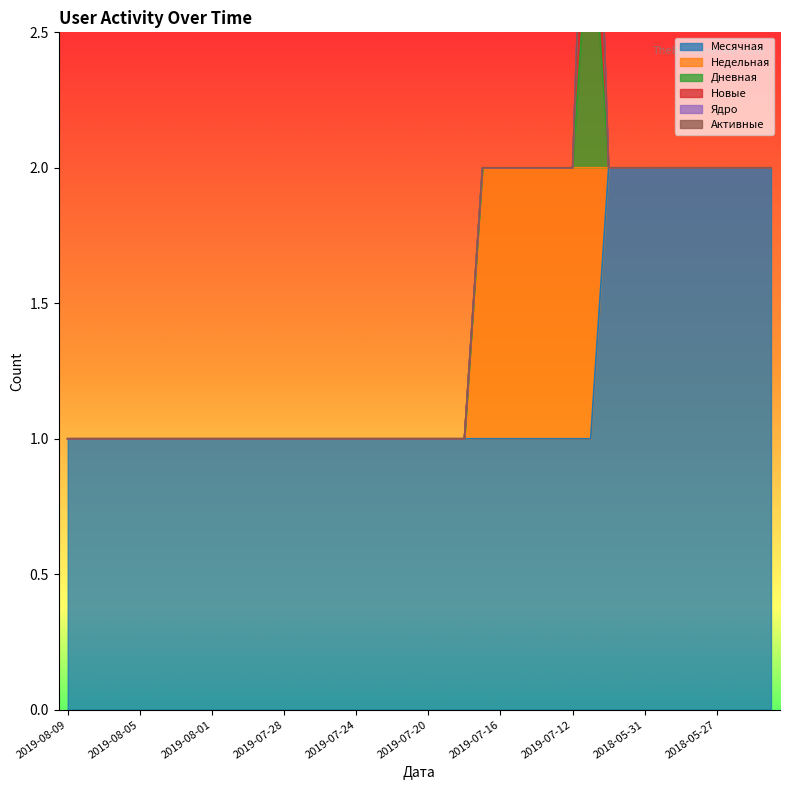

Reading left to right, what are all the values shown in this chart?

Месячная: 2019-08-09=1	2019-08-08=1	2019-08-07=1	2019-08-06=1	2019-08-05=1	2019-08-04=1	2019-08-03=1	2019-08-02=1	2019-08-01=1	2019-07-31=1	2019-07-30=1	2019-07-29=1	2019-07-28=1	2019-07-27=1	2019-07-26=1	2019-07-25=1	2019-07-24=1	2019-07-23=1	2019-07-22=1	2019-07-21=1	2019-07-20=1	2019-07-19=1	2019-07-18=1	2019-07-17=1	2019-07-16=1	2019-07-15=1	2019-07-14=1	2019-07-13=1	2019-07-12=1	2019-07-11=1	2018-06-02=2	2018-06-01=2	2018-05-31=2	2018-05-30=2	2018-05-29=2	2018-05-28=2	2018-05-27=2	2018-05-26=2	2018-05-25=2	2018-05-24=2
Недельная: 2019-08-09=0	2019-08-08=0	2019-08-07=0	2019-08-06=0	2019-08-05=0	2019-08-04=0	2019-08-03=0	2019-08-02=0	2019-08-01=0	2019-07-31=0	2019-07-30=0	2019-07-29=0	2019-07-28=0	2019-07-27=0	2019-07-26=0	2019-07-25=0	2019-07-24=0	2019-07-23=0	2019-07-22=0	2019-07-21=0	2019-07-20=0	2019-07-19=0	2019-07-18=0	2019-07-17=1	2019-07-16=1	2019-07-15=1	2019-07-14=1	2019-07-13=1	2019-07-12=1	2019-07-11=1	2018-06-02=0	2018-06-01=0	2018-05-31=0	2018-05-30=0	2018-05-29=0	2018-05-28=0	2018-05-27=0	2018-05-26=0	2018-05-25=0	2018-05-24=0
Дневная: 2019-08-09=0	2019-08-08=0	2019-08-07=0	2019-08-06=0	2019-08-05=0	2019-08-04=0	2019-08-03=0	2019-08-02=0	2019-08-01=0	2019-07-31=0	2019-07-30=0	2019-07-29=0	2019-07-28=0	2019-07-27=0	2019-07-26=0	2019-07-25=0	2019-07-24=0	2019-07-23=0	2019-07-22=0	2019-07-21=0	2019-07-20=0	2019-07-19=0	2019-07-18=0	2019-07-17=0	2019-07-16=0	2019-07-15=0	2019-07-14=0	2019-07-13=0	2019-07-12=0	2019-07-11=1	2018-06-02=0	2018-06-01=0	2018-05-31=0	2018-05-30=0	2018-05-29=0	2018-05-28=0	2018-05-27=0	2018-05-26=0	2018-05-25=0	2018-05-24=0
Новые: 2019-08-09=0	2019-08-08=0	2019-08-07=0	2019-08-06=0	2019-08-05=0	2019-08-04=0	2019-08-03=0	2019-08-02=0	2019-08-01=0	2019-07-31=0	2019-07-30=0	2019-07-29=0	2019-07-28=0	2019-07-27=0	2019-07-26=0	2019-07-25=0	2019-07-24=0	2019-07-23=0	2019-07-22=0	2019-07-21=0	2019-07-20=0	2019-07-19=0	2019-07-18=0	2019-07-17=0	2019-07-16=0	2019-07-15=0	2019-07-14=0	2019-07-13=0	2019-07-12=0	2019-07-11=1	2018-06-02=0	2018-06-01=0	2018-05-31=0	2018-05-30=0	2018-05-29=0	2018-05-28=0	2018-05-27=0	2018-05-26=0	2018-05-25=0	2018-05-24=0
Ядро: 2019-08-09=0	2019-08-08=0	2019-08-07=0	2019-08-06=0	2019-08-05=0	2019-08-04=0	2019-08-03=0	2019-08-02=0	2019-08-01=0	2019-07-31=0	2019-07-30=0	2019-07-29=0	2019-07-28=0	2019-07-27=0	2019-07-26=0	2019-07-25=0	2019-07-24=0	2019-07-23=0	2019-07-22=0	2019-07-21=0	2019-07-20=0	2019-07-19=0	2019-07-18=0	2019-07-17=0	2019-07-16=0	2019-07-15=0	2019-07-14=0	2019-07-13=0	2019-07-12=0	2019-07-11=0	2018-06-02=0	2018-06-01=0	2018-05-31=0	2018-05-30=0	2018-05-29=0	2018-05-28=0	2018-05-27=0	2018-05-26=0	2018-05-25=0	2018-05-24=0
Активные: 2019-08-09=0	2019-08-08=0	2019-08-07=0	2019-08-06=0	2019-08-05=0	2019-08-04=0	2019-08-03=0	2019-08-02=0	2019-08-01=0	2019-07-31=0	2019-07-30=0	2019-07-29=0	2019-07-28=0	2019-07-27=0	2019-07-26=0	2019-07-25=0	2019-07-24=0	2019-07-23=0	2019-07-22=0	2019-07-21=0	2019-07-20=0	2019-07-19=0	2019-07-18=0	2019-07-17=0	2019-07-16=0	2019-07-15=0	2019-07-14=0	2019-07-13=0	2019-07-12=0	2019-07-11=0	2018-06-02=0	2018-06-01=0	2018-05-31=0	2018-05-30=0	2018-05-29=0	2018-05-28=0	2018-05-27=0	2018-05-26=0	2018-05-25=0	2018-05-24=0